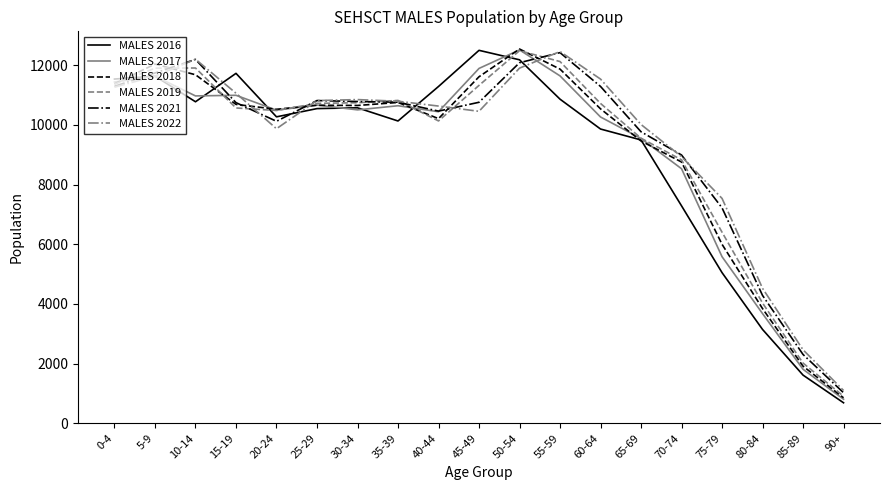

The value of MALES 2021 at 0-4 is 11289. True or false?

True